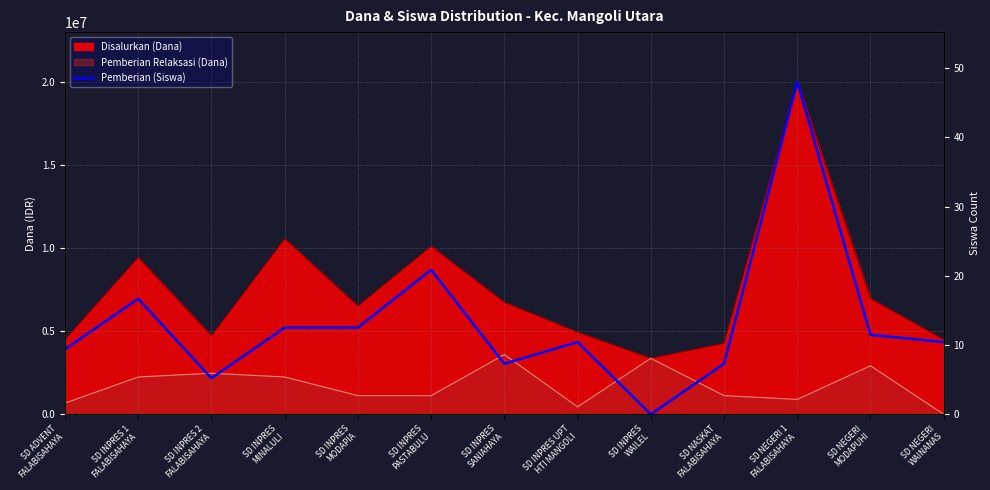

At which label is the value closest to 10012500?

SD INPRES
PASTABULU